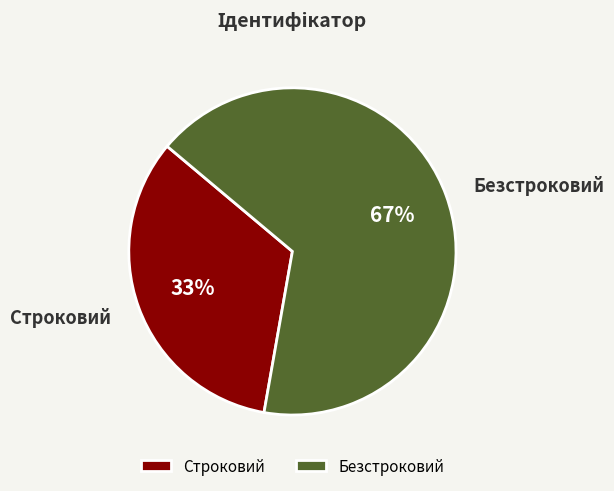

Do Безстроковий and Строковий together represent more than half of the pie?

Yes